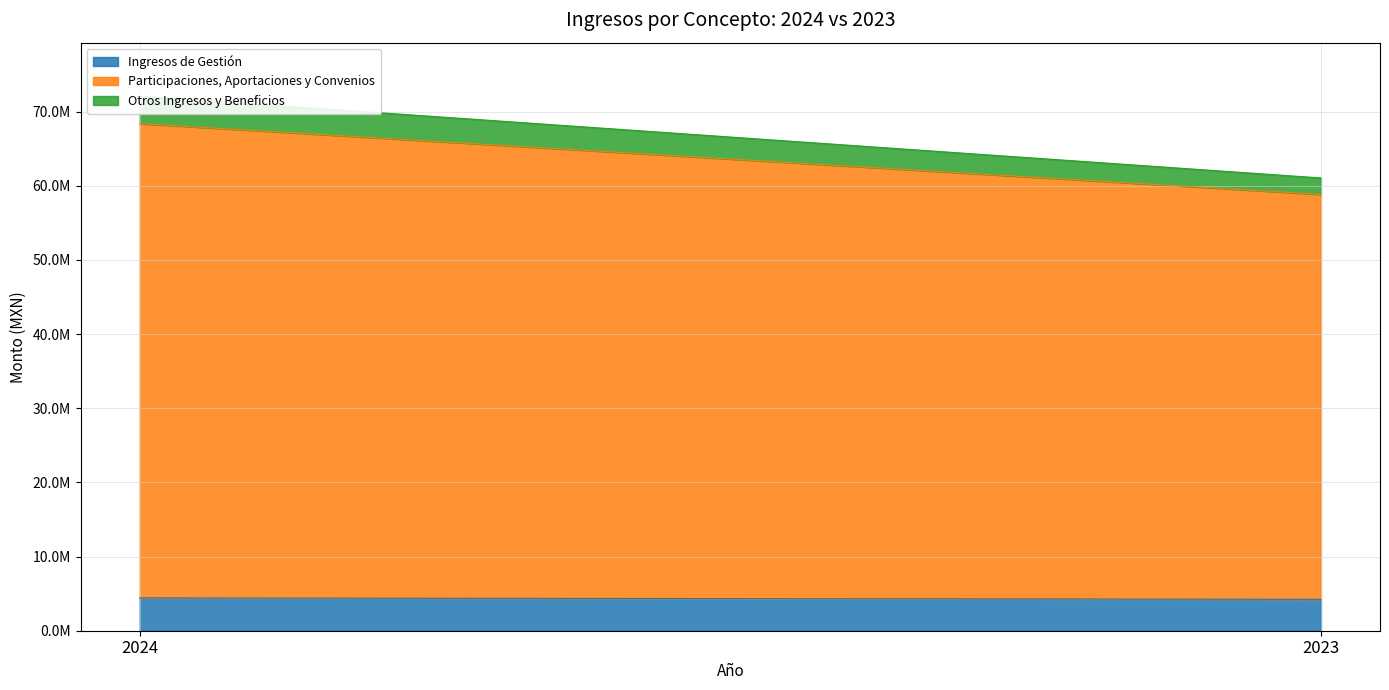

What is the value of the Participaciones, Aportaciones y Convenios point at the 2nd from the left?

54608216.3